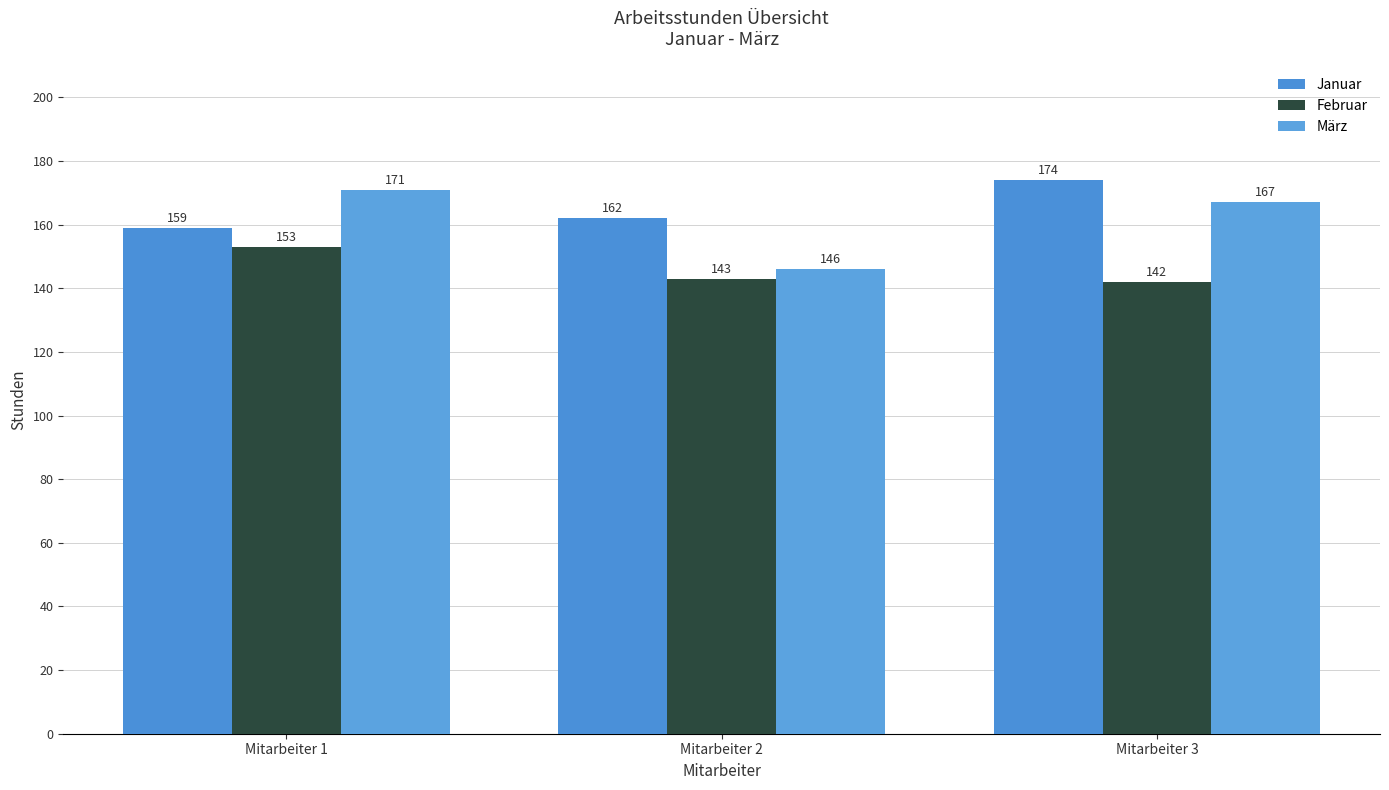

What is the difference between the highest and lowest values at Mitarbeiter 3?

32